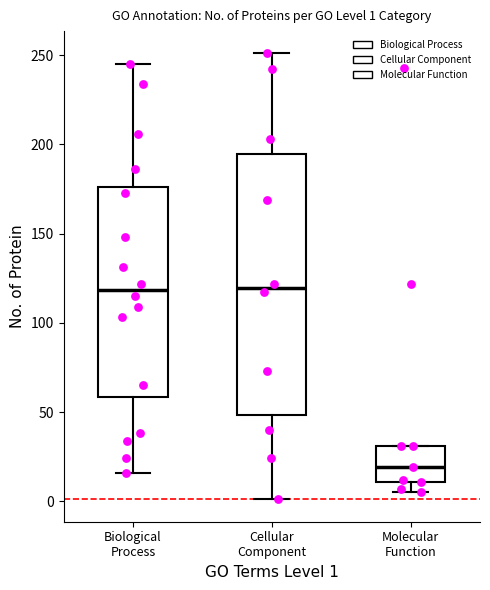

Which box is the tallest, from its lower edge to its upper edge?

Cellular Component